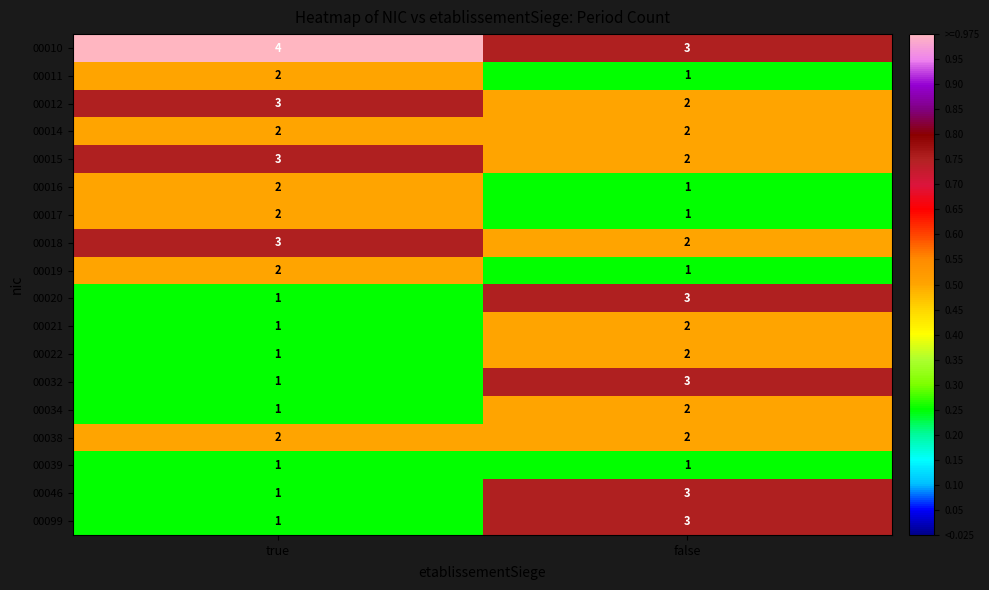

At which label is 00011 closest to 1?

false